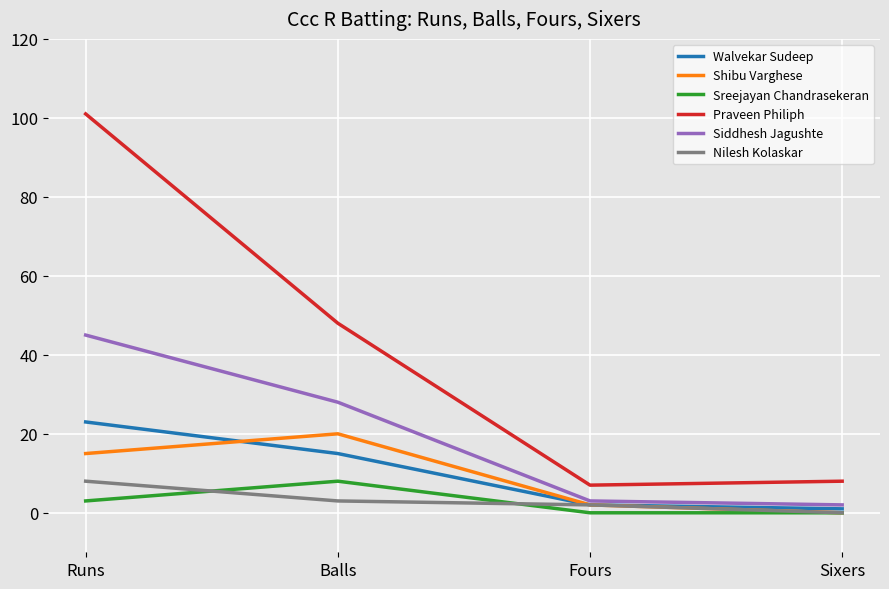

What is the maximum value for Praveen Philiph?

101